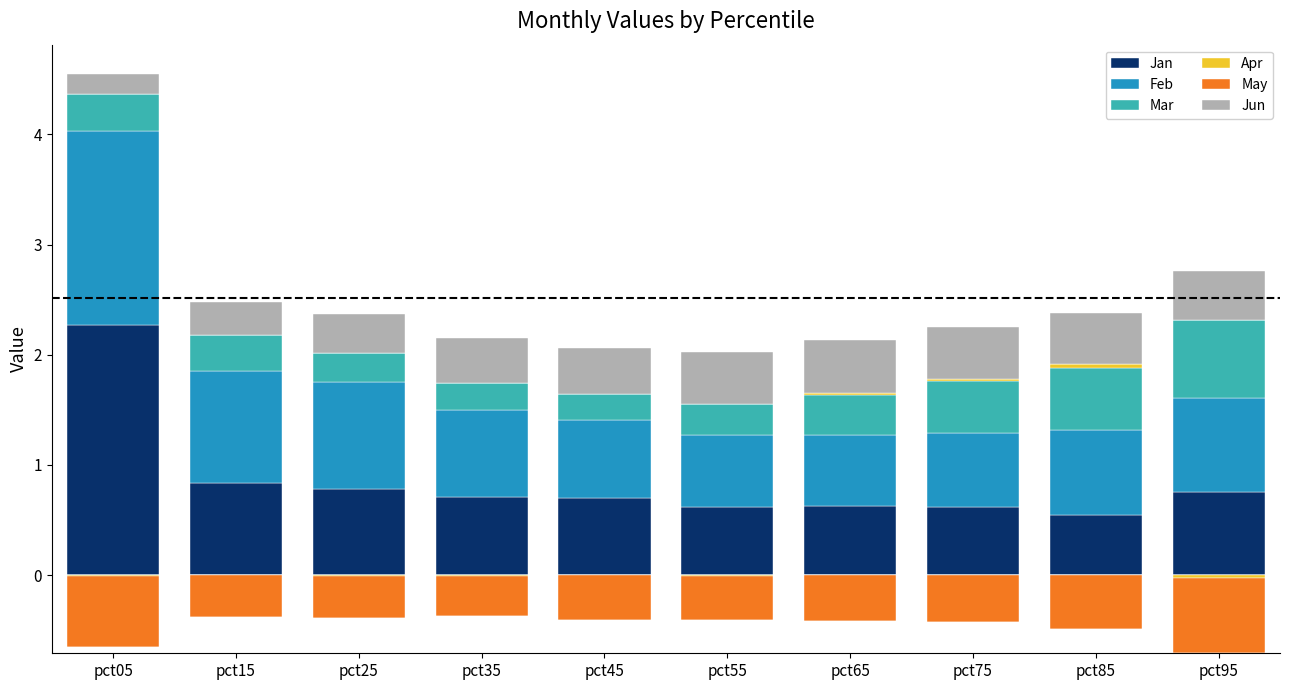

What is the sum of all Jan values?

8.5